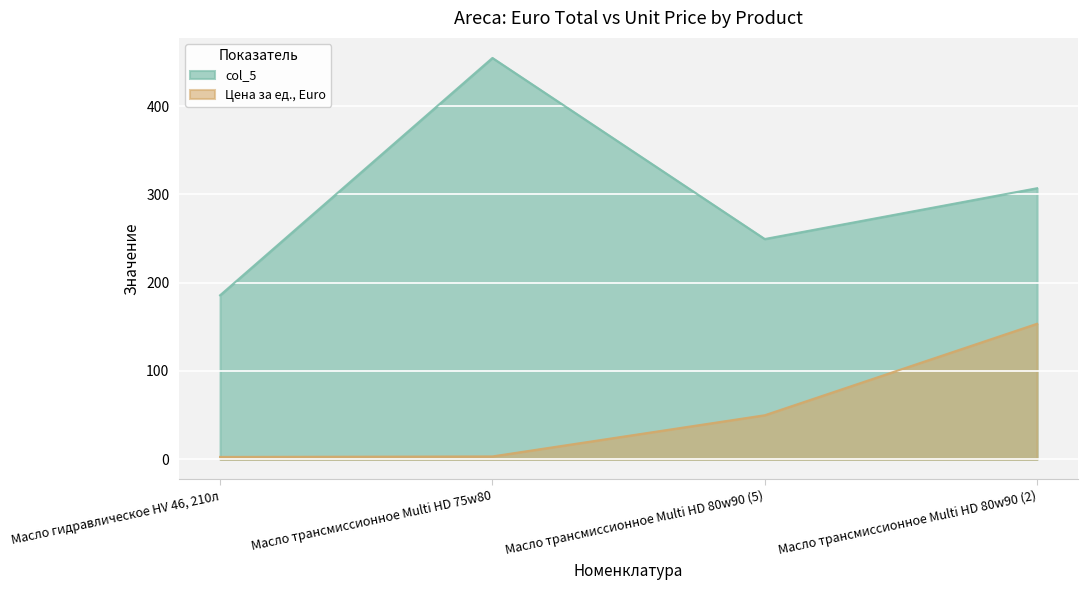

Between Масло гидравлическое HV 46, 210л and Масло трансмиссионное Multi HD 80w90 (2), which series saw the biggest shift?

Цена за ед., Euro